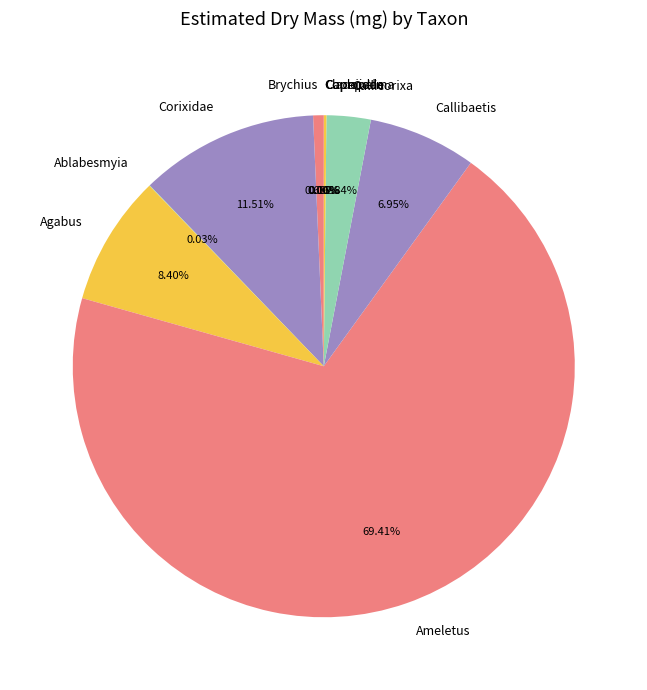

Do Callicorixa and Corixidae together represent more than half of the pie?

No